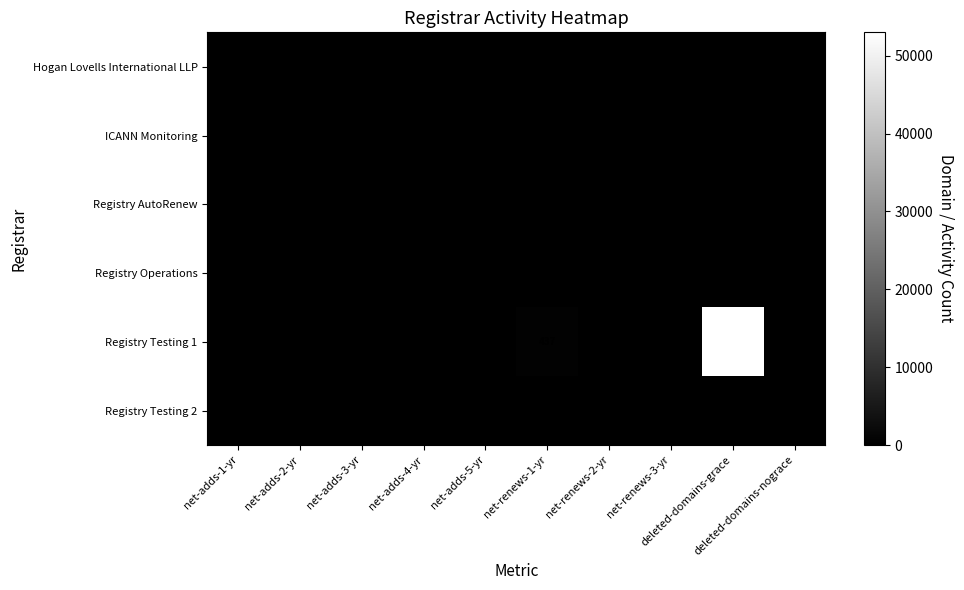

At how many categories does at least one series exceed 25165?

1